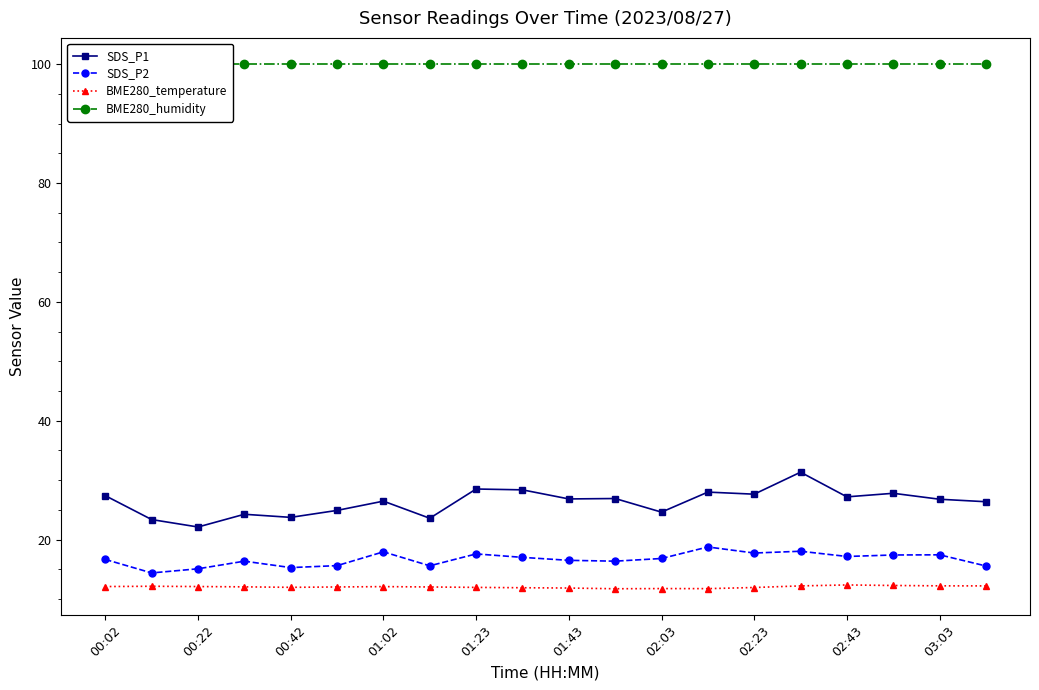

What is the sum of all SDS_P2 values?

333.6